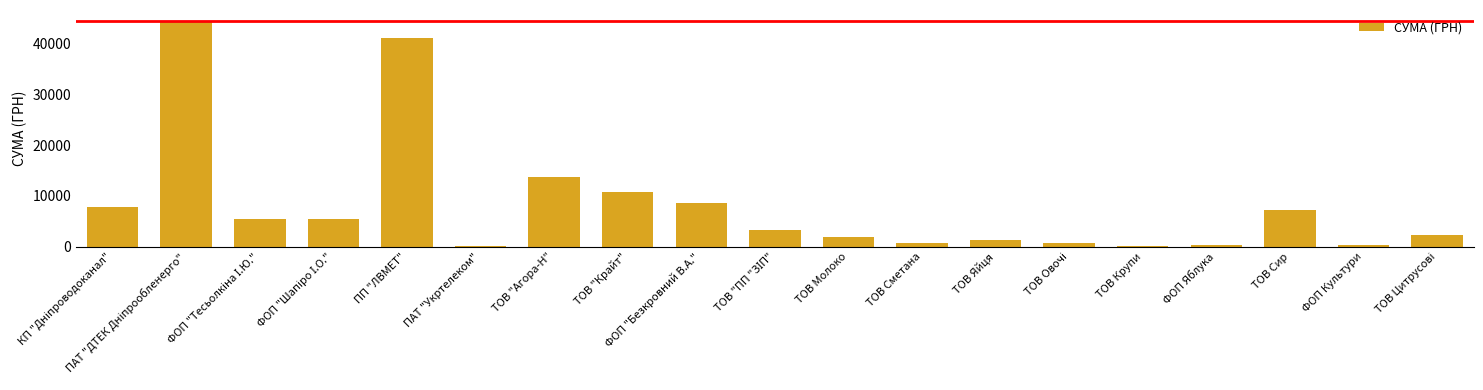

What is the greatest value displayed?

44424.3